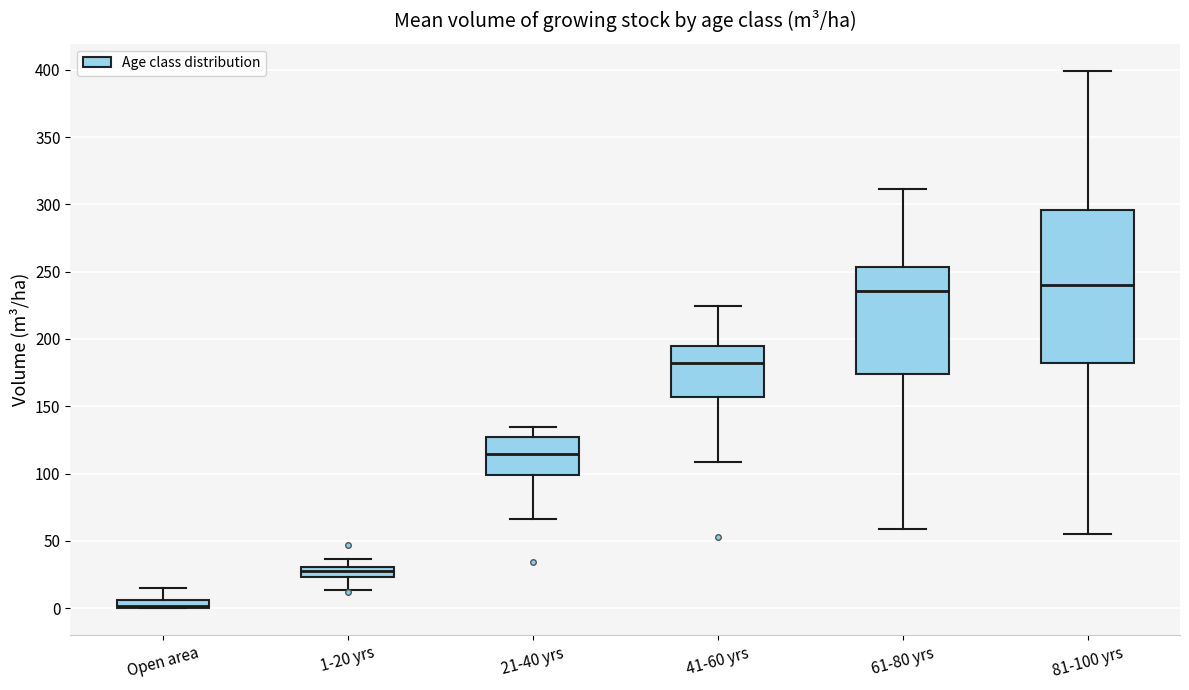

Comparing the boxes themselves (not the whiskers), which one is the tallest?

81-100 yrs